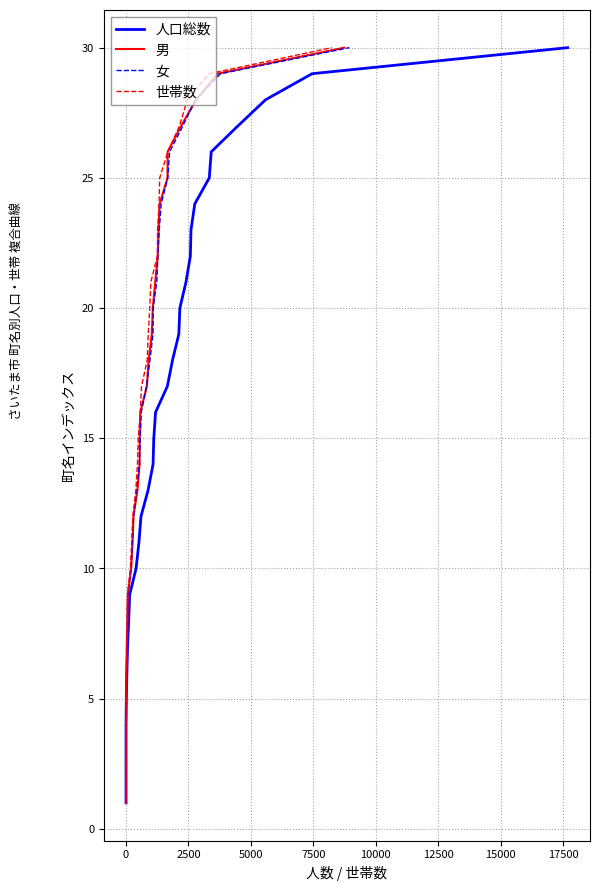

What are all the series names shown in the legend?

人口総数, 男, 女, 世帯数